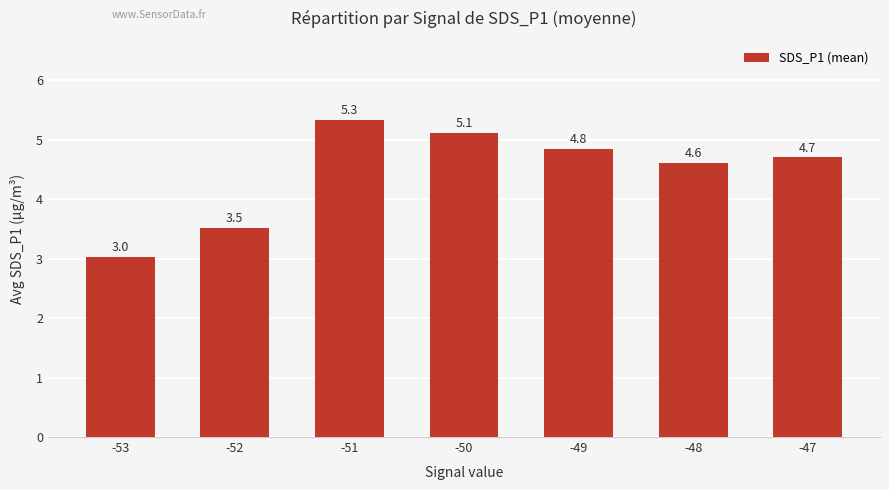

Between -52 and -49, which is larger?

-49